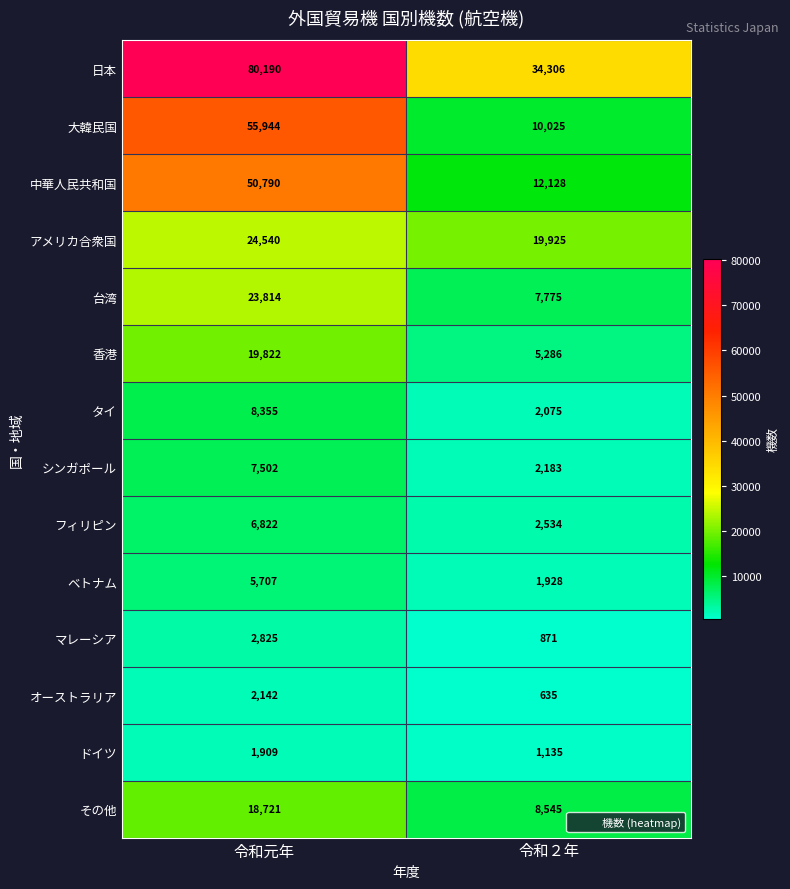

The マレーシア series shows 871 at 令和２年. True or false?

True